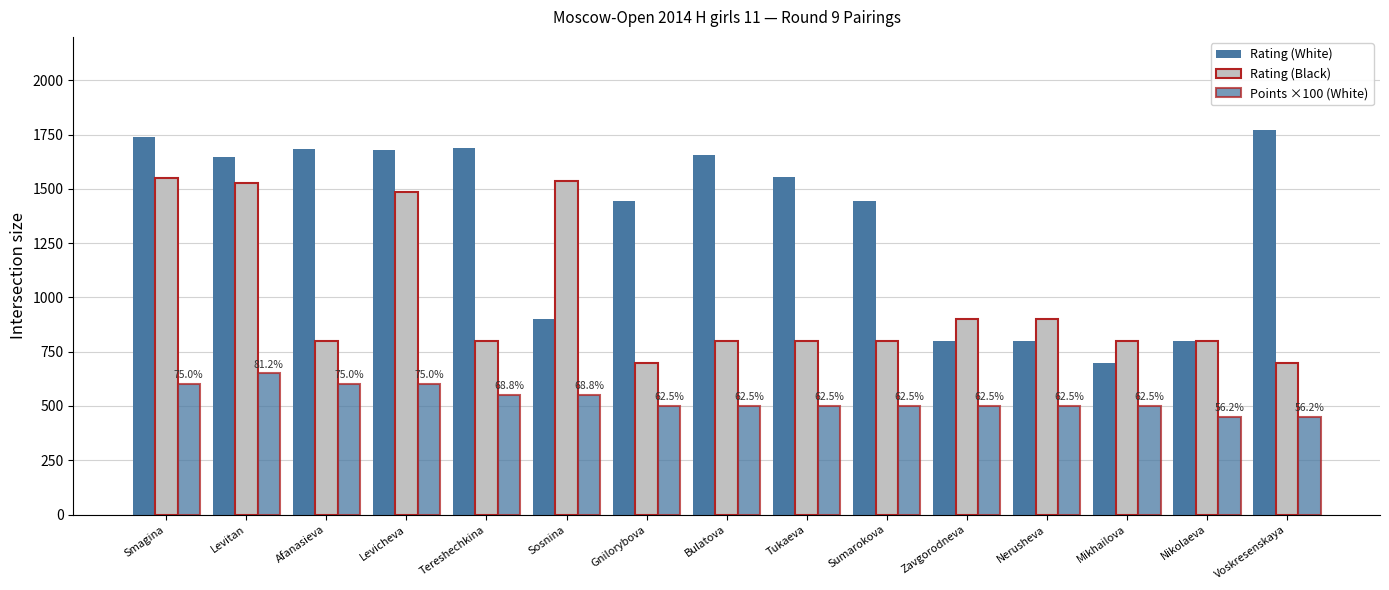

How many values in the Points ×100 (White) series are below 500?

2